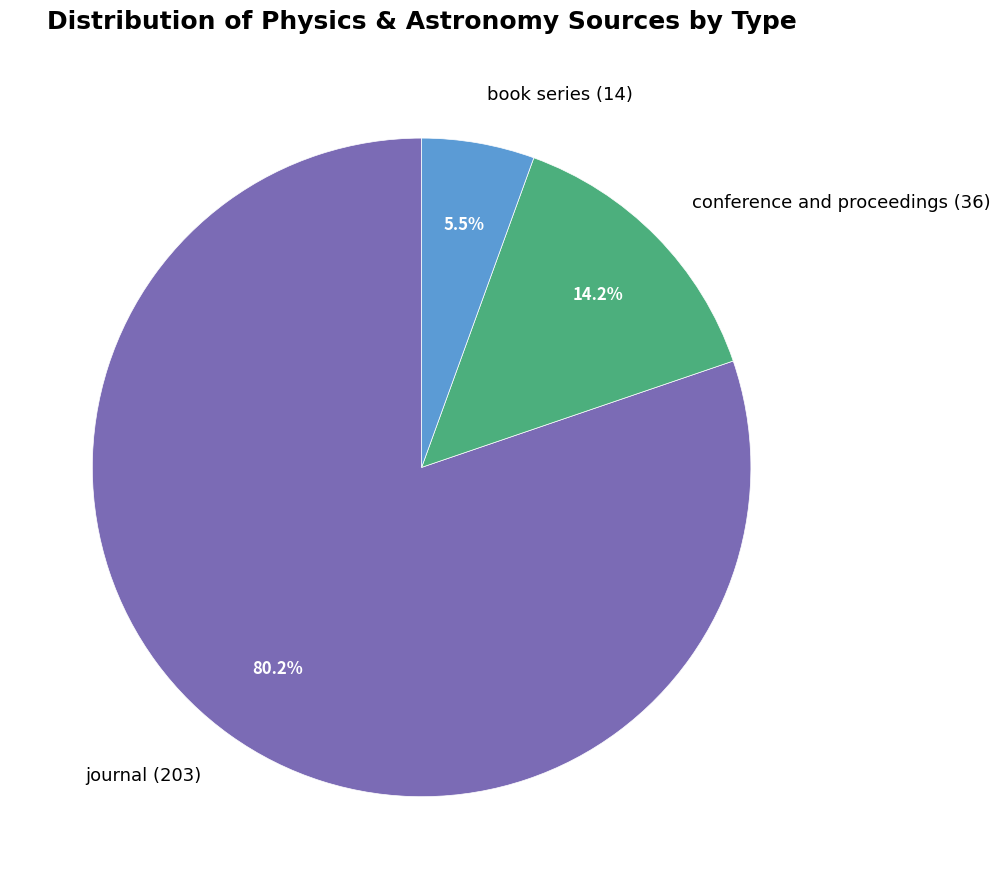

Does book series represent more than half of the total?

No